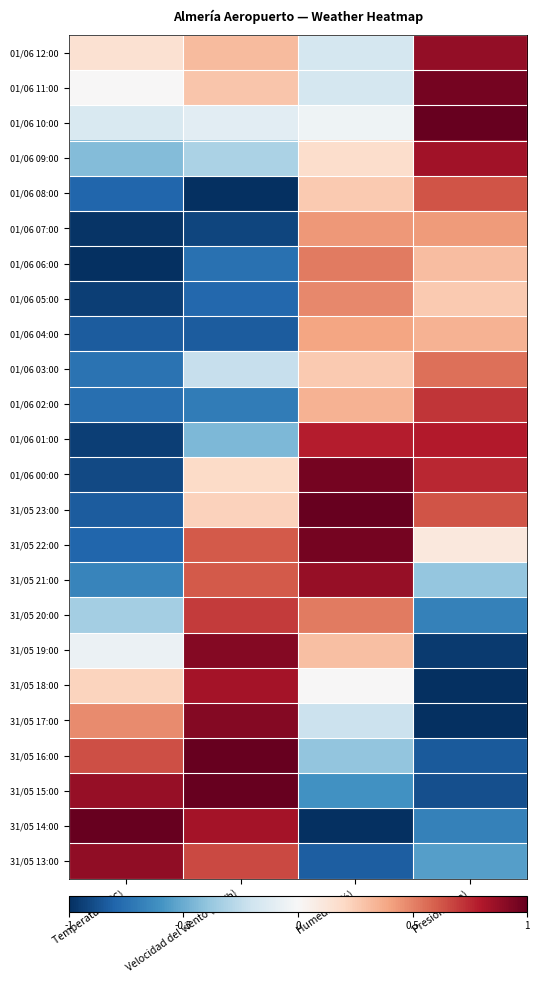

At which category is the sum across all series the highest?

Humedad (%)